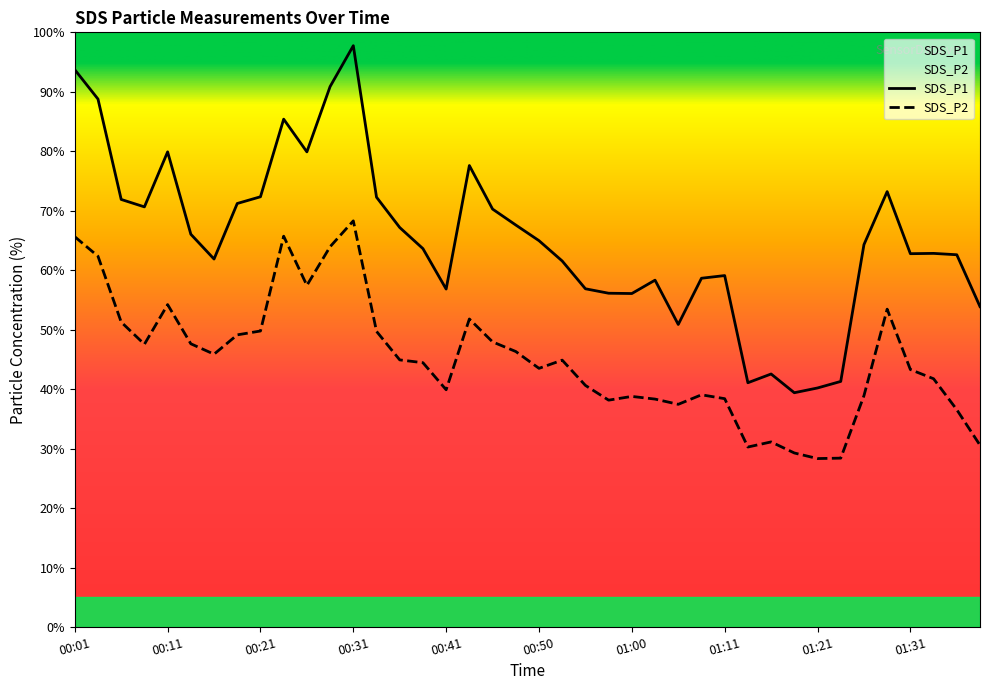

True or false: SDS_P2 has a value of 19.2 at 00:38.

False